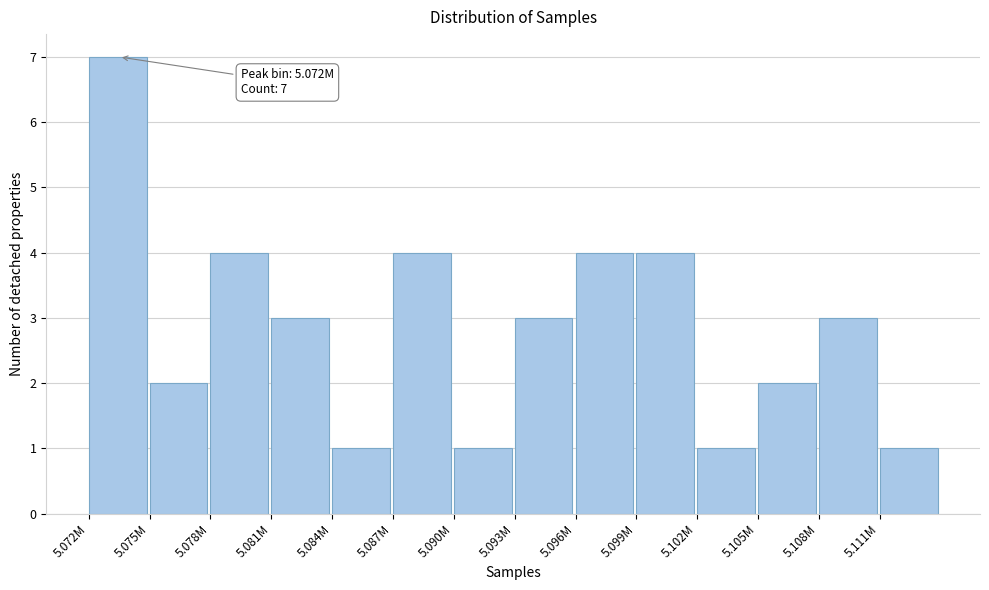

Reading left to right, what are all the values shown in this chart?

5.072M=7	5.075M=2	5.078M=4	5.081M=3	5.084M=1	5.087M=4	5.090M=1	5.093M=3	5.096M=4	5.099M=4	5.102M=1	5.105M=2	5.108M=3	5.111M=1